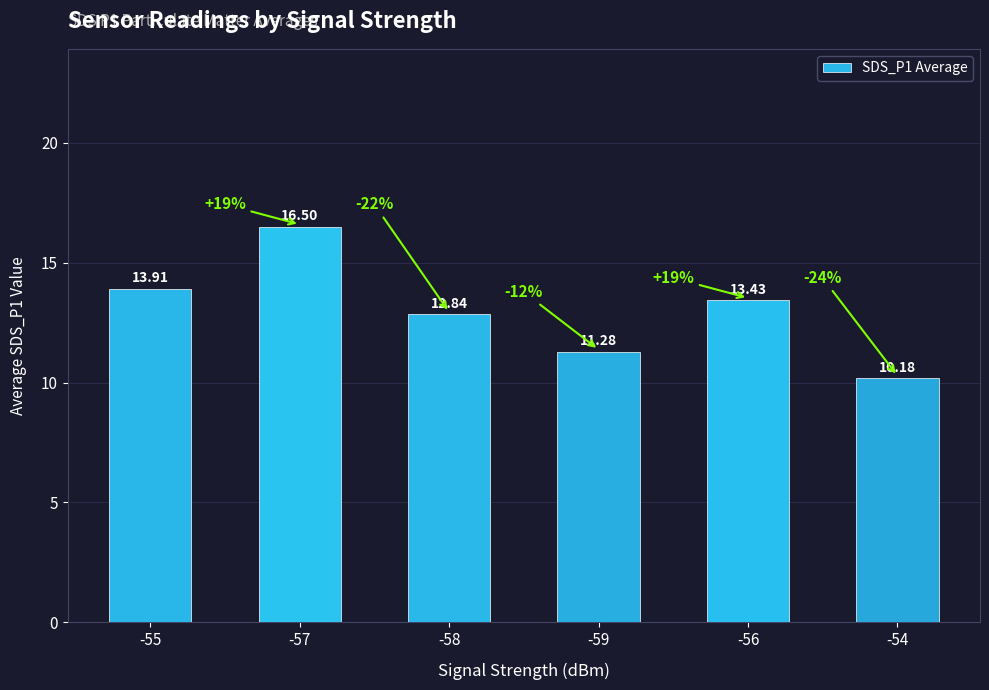

The chart shows a value of 17.4 at -54. True or false?

False